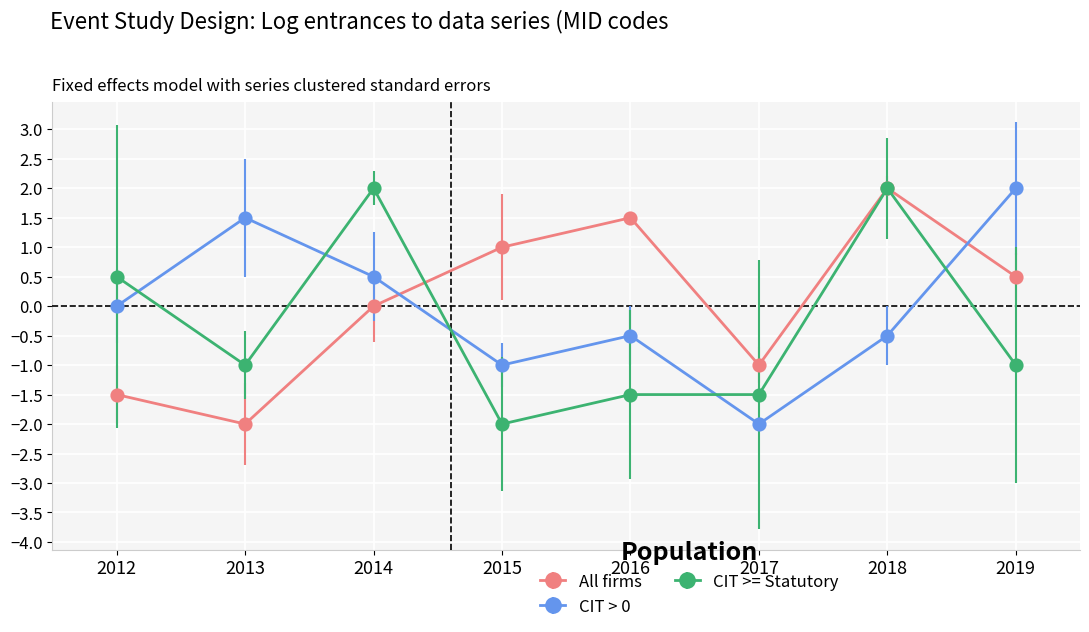

Which series has the largest total across all categories?

All firms